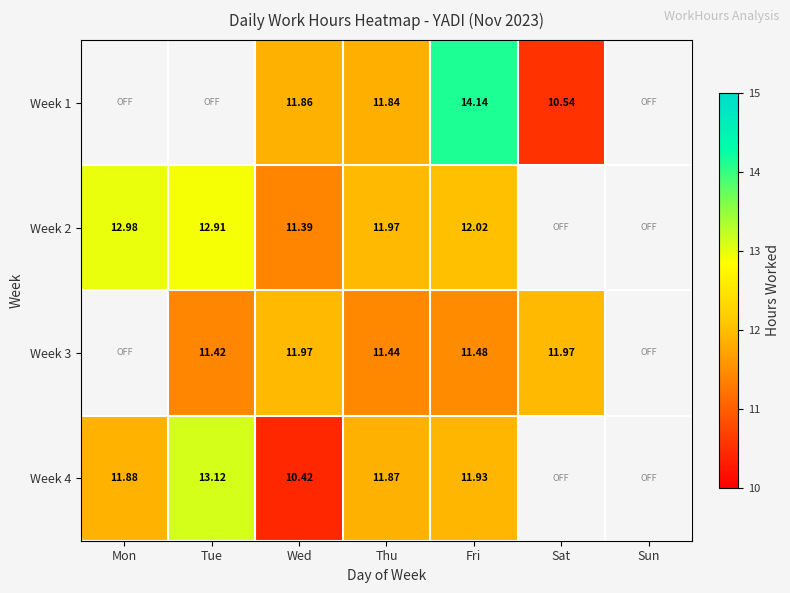

How many positive values does the Week 1 series have?

4